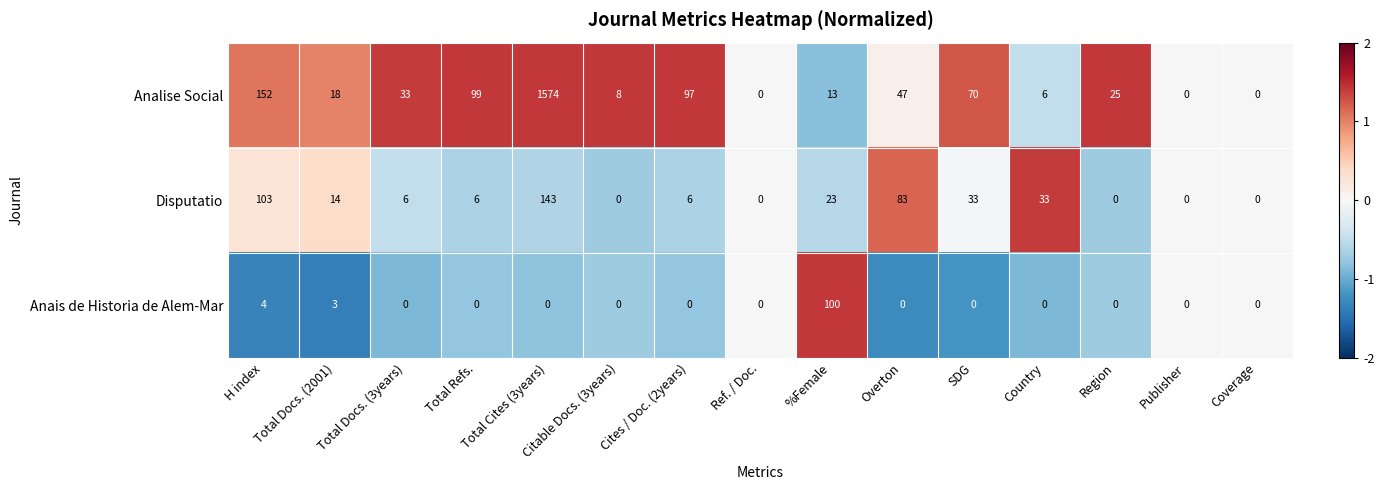

The Anais de Historia de Alem-Mar series shows 100 at %Female. True or false?

True